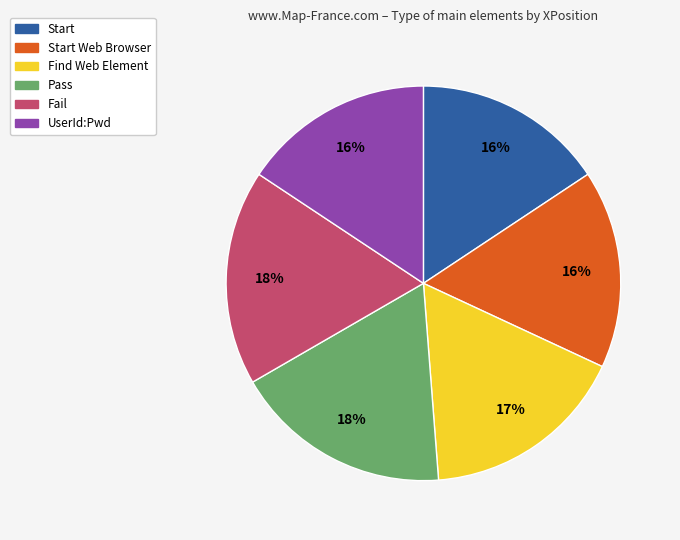

Is it true that Fail is 3% of the pie?

False